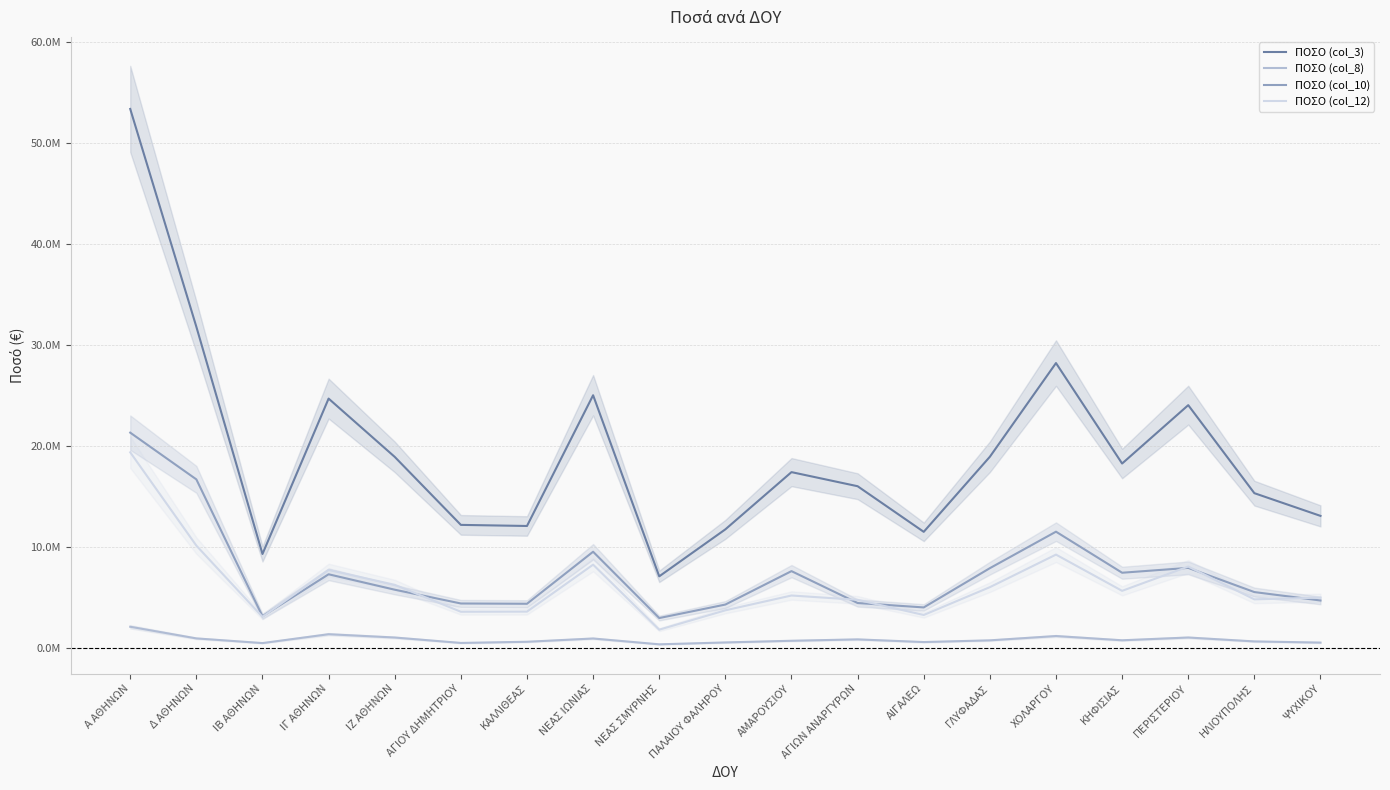

Is the value of ΠΟΣΟ (col_10) at ΧΟΛΑΡΓΟΥ greater than the value of ΠΟΣΟ (col_12) at ΙΒ ΑΘΗΝΩΝ?

Yes